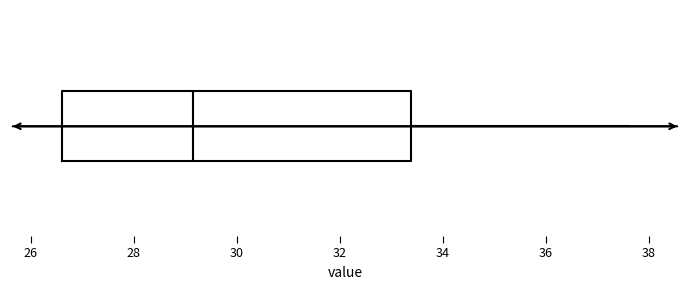

Read this box plot against the x-axis: the position of the median line, the range covered by the box, and the ends of both whiskers. The values are not printed on the chart, so give them approximately, as read against the axis.

median 29.2, box 26.6 to 33.4, whiskers 26.6 to 37.6